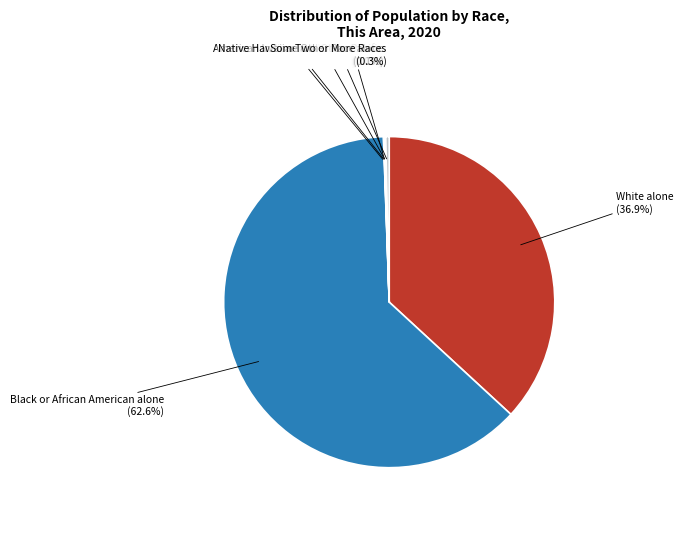

What percentage is the White alone slice, to the nearest percent?

37%